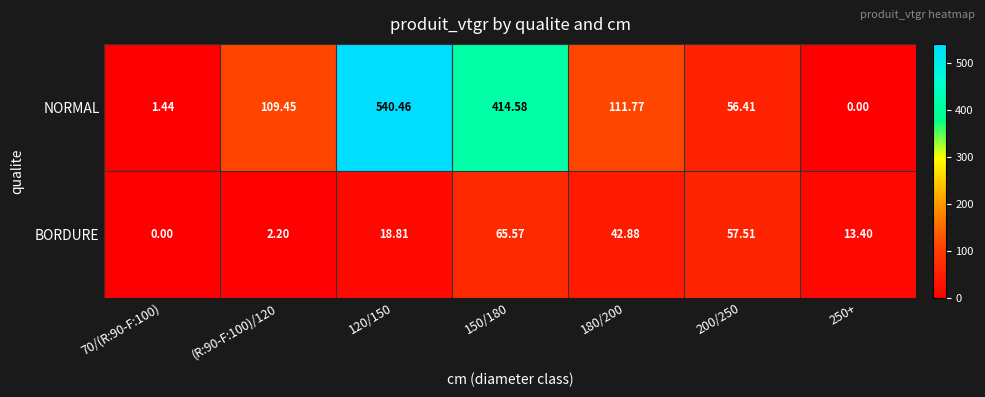

How many positive values does the BORDURE series have?

6